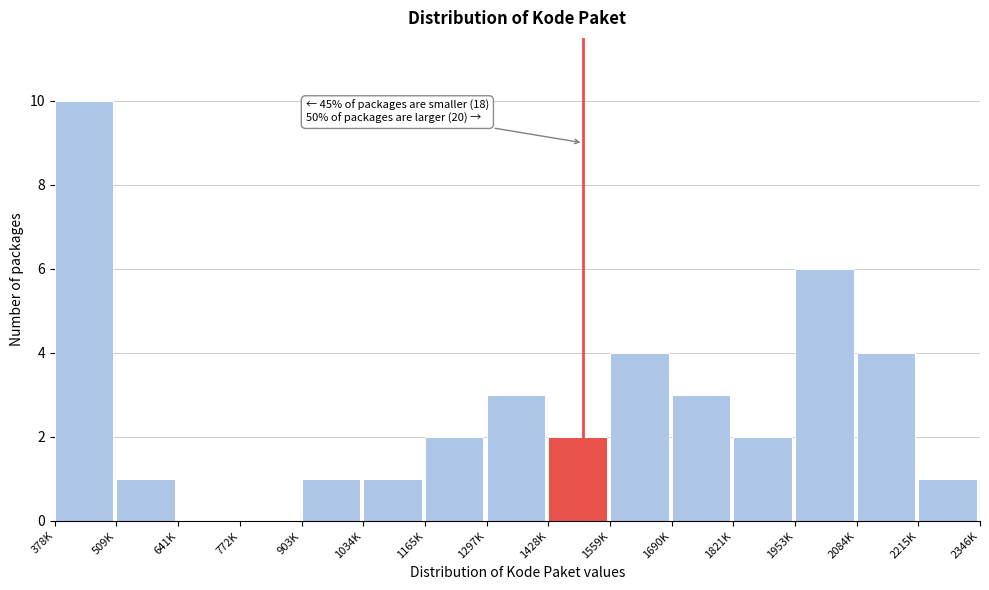

Reading right to left, transcribe all the data shown in this chart.

2215K=1	2084K=4	1953K=6	1821K=2	1690K=3	1559K=4	1428K=2	1297K=3	1165K=2	1034K=1	903K=1	772K=0	641K=0	509K=1	378K=10